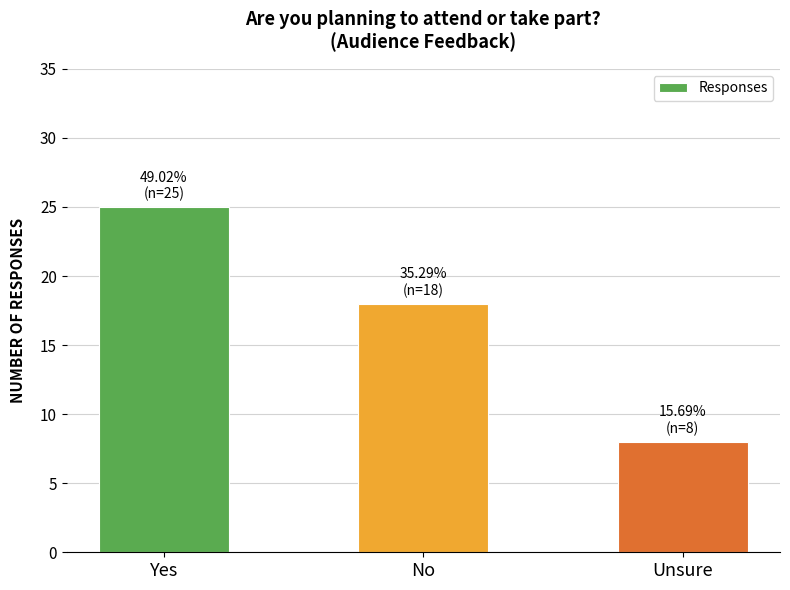

What is the change in value from No to Unsure?

-10